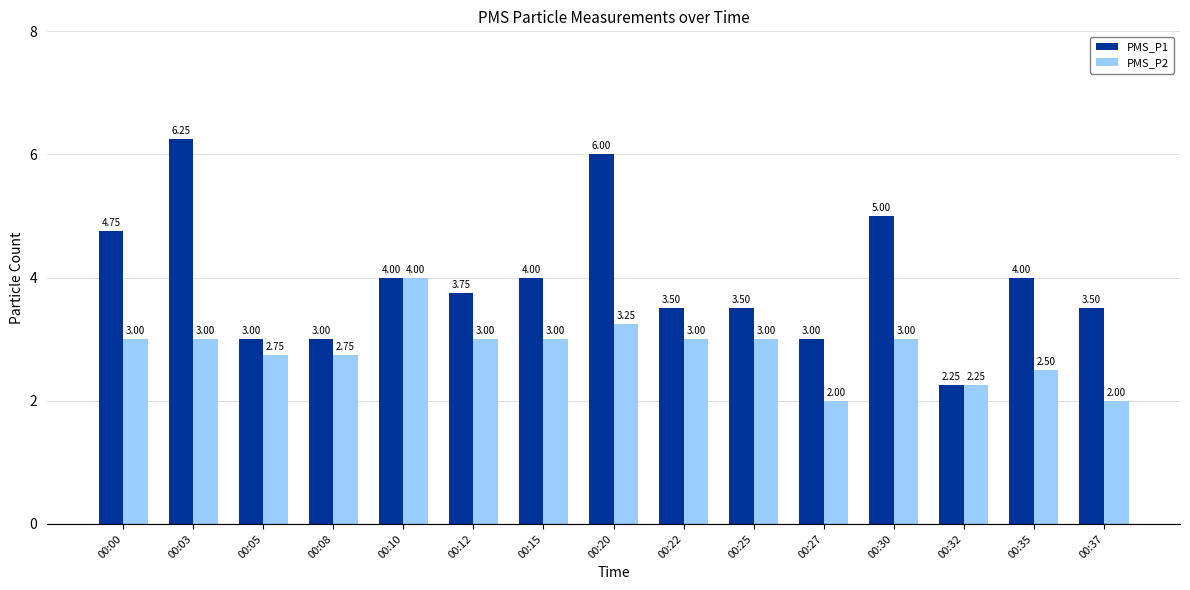

What is the difference between the highest and lowest values at 00:37?

1.5